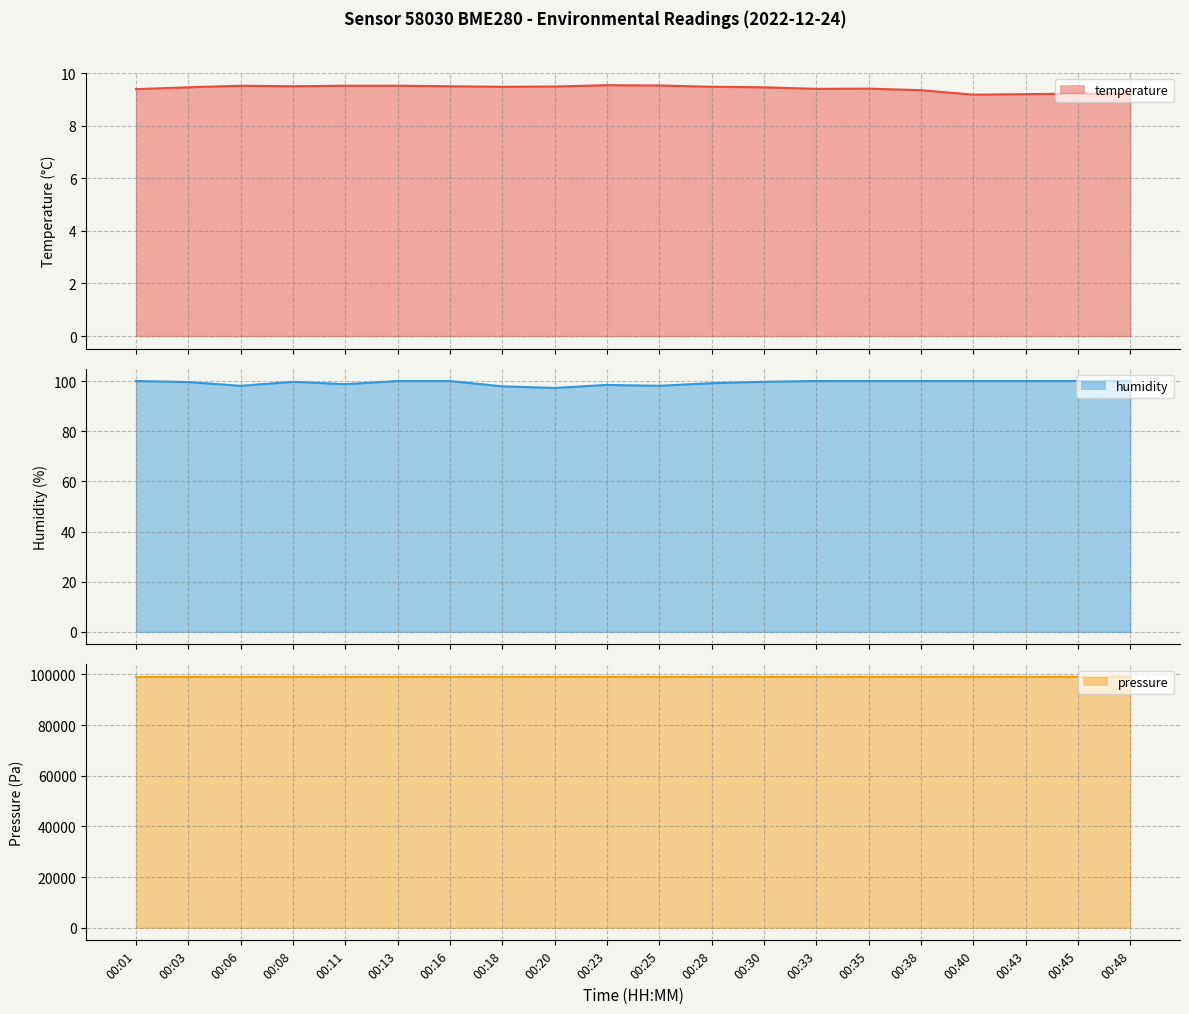

Reading left to right, extract all data points from this chart.

temperature line: 9.4	9.5	9.5	9.5	9.5	9.5	9.5	9.5	9.5	9.5	9.5	9.5	9.5	9.4	9.4	9.3	9.2	9.2	9.2	9.2
humidity line: 100.0	99.6	98.1	99.7	98.8	100.0	100.0	97.9	97.2	98.5	98.1	99.2	99.7	100.0	100.0	100.0	100.0	100.0	100.0	100.0
pressure line: 98963.8	98955.7	98960.4	98963.3	98965.9	98963.1	98978.8	98984.5	98975.3	98973.8	98967.5	98979.0	98974.8	98981.0	98977.2	98978.9	98990.0	98985.2	98996.8	98998.7